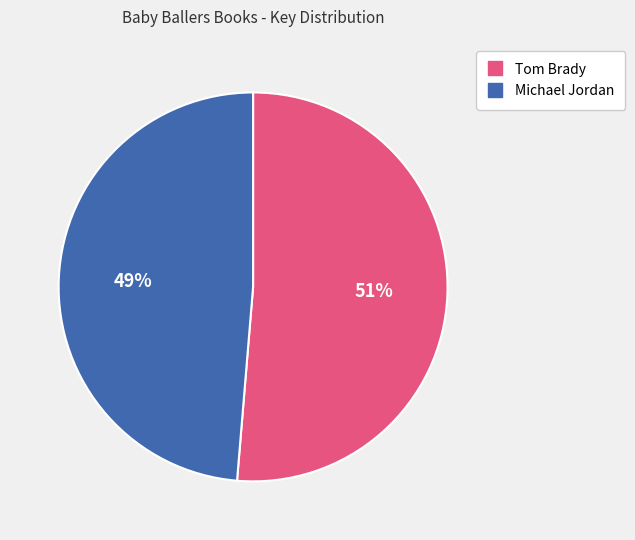

How many segments does this pie chart have?

2